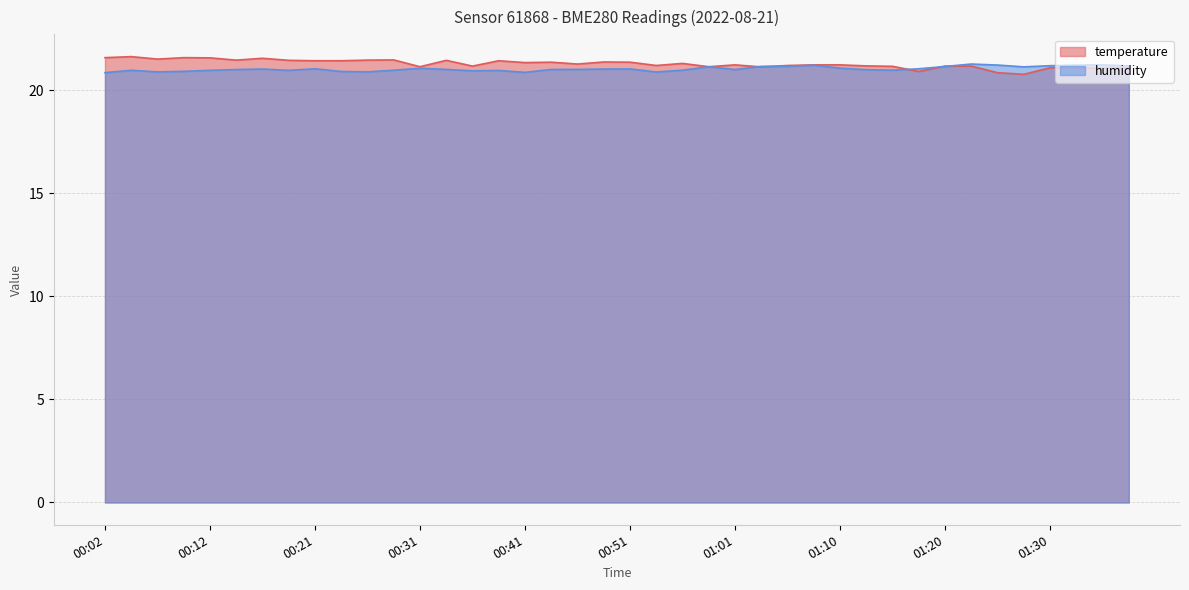

What position from the left is 00:21?

9